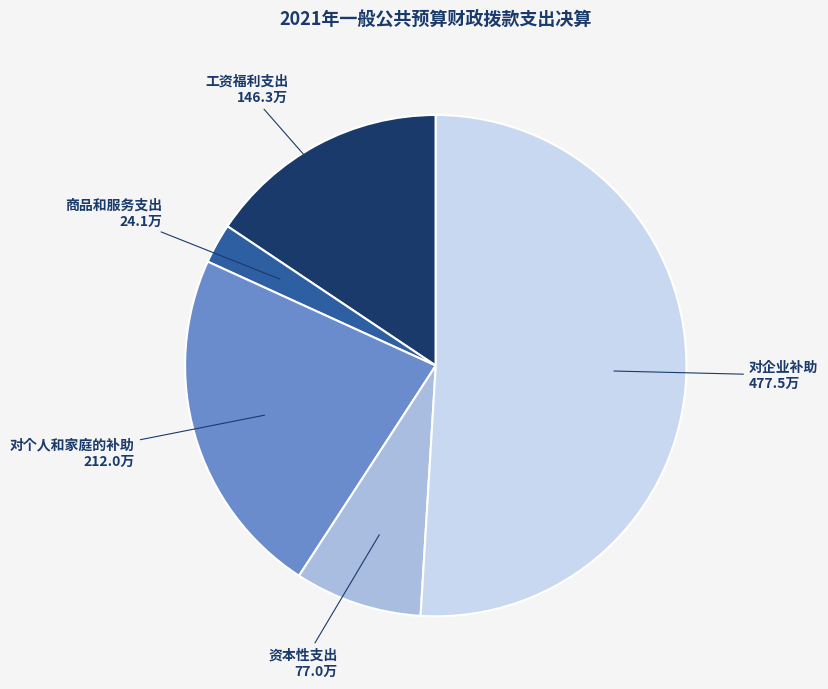

Is there any slice that represents more than half of the pie?

Yes